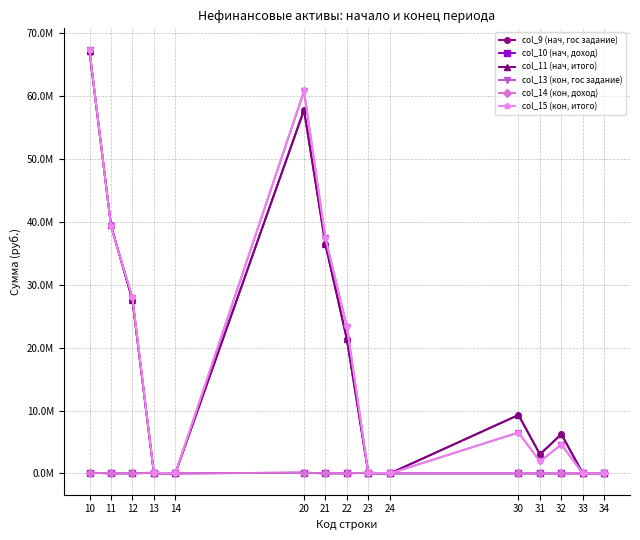

How many interior local peaks does the col_14 (кон, доход) series have?

3